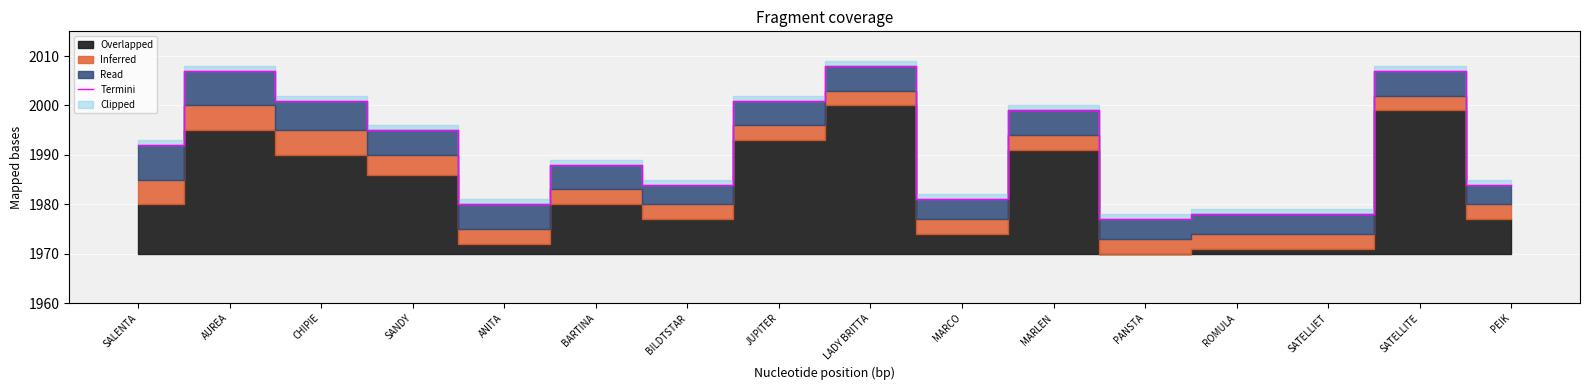

Reading left to right, extract all data points from this chart.

SALENTA=1992	AUREA=2007	CHIPIE=2001	SANDY=1995	ANITA=1980	BARTINA=1988	BILDTSTAR=1984	JUPITER=2001	LADY BRITTA=2008	MARCO=1981	MARLEN=1999	PANSTA=1977	ROMULA=1978	SATELLIET=1978	SATELLITE=2007	PEIK=1984